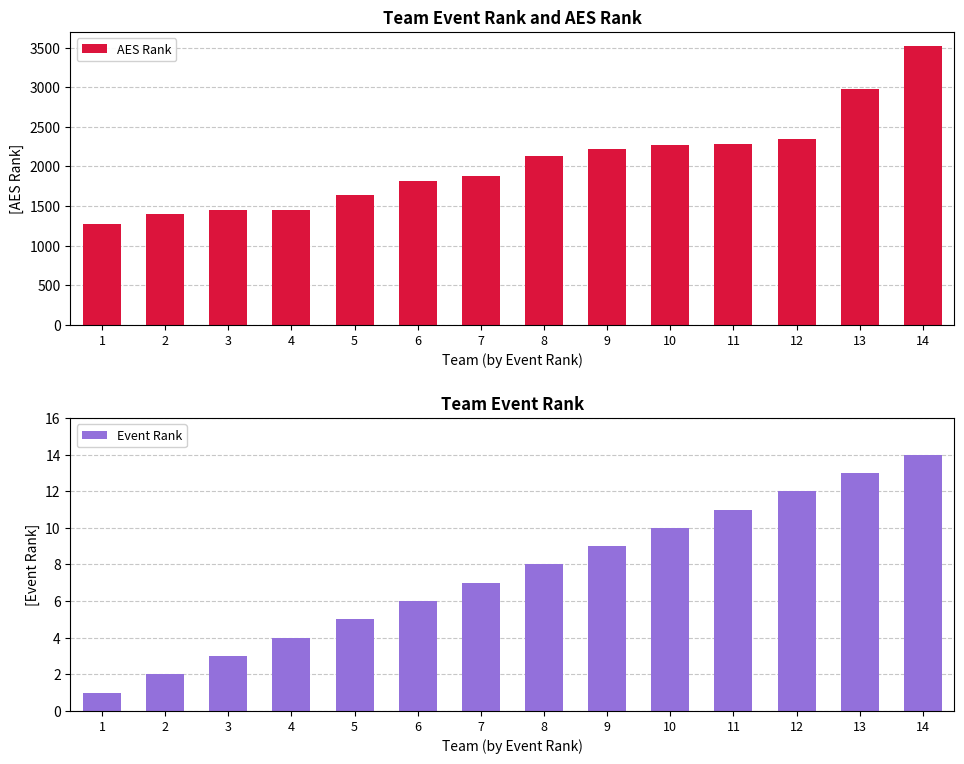

Reading left to right, extract all data points from this chart.

AES Rank: 1272	1398	1445	1445	1637	1817	1883	2130	2224	2273	2287	2347	2981	3523
Event Rank: 1	2	3	4	5	6	7	8	9	10	11	12	13	14